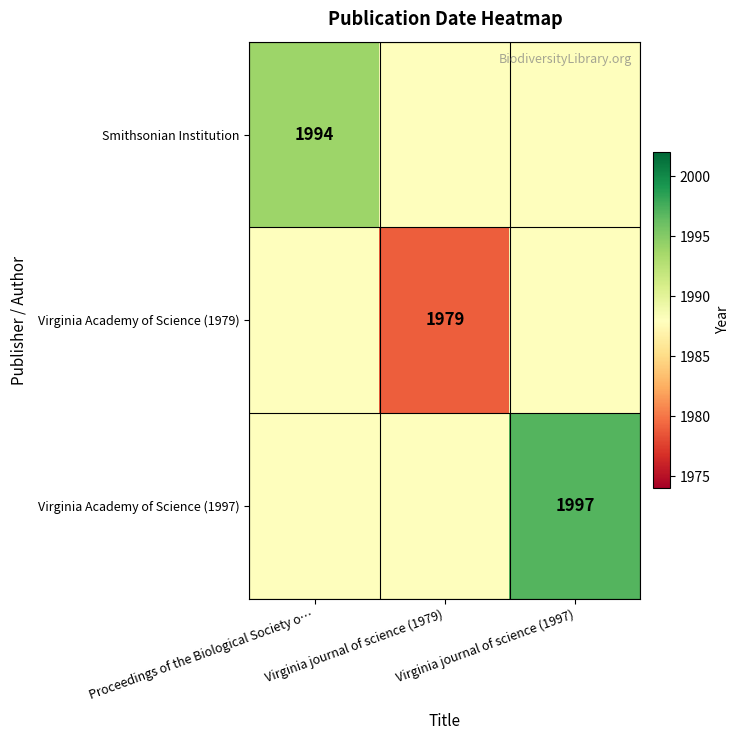

At how many categories does at least one series exceed 1986?

3